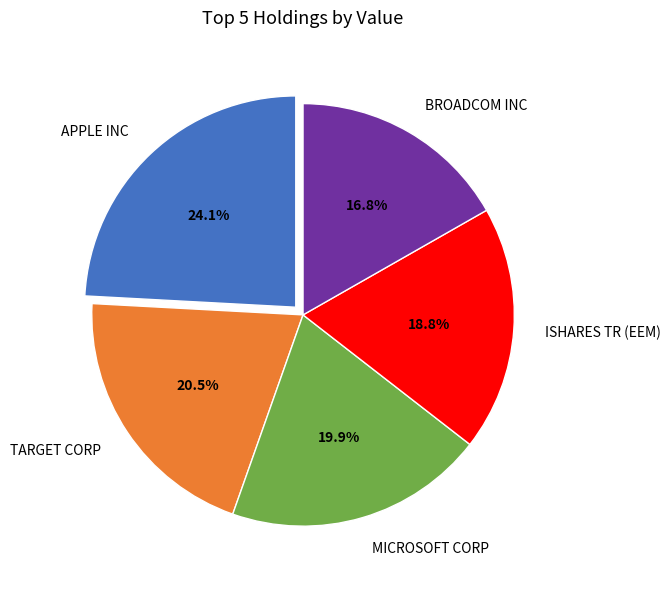

Do TARGET CORP and MICROSOFT CORP together represent more than half of the pie?

No